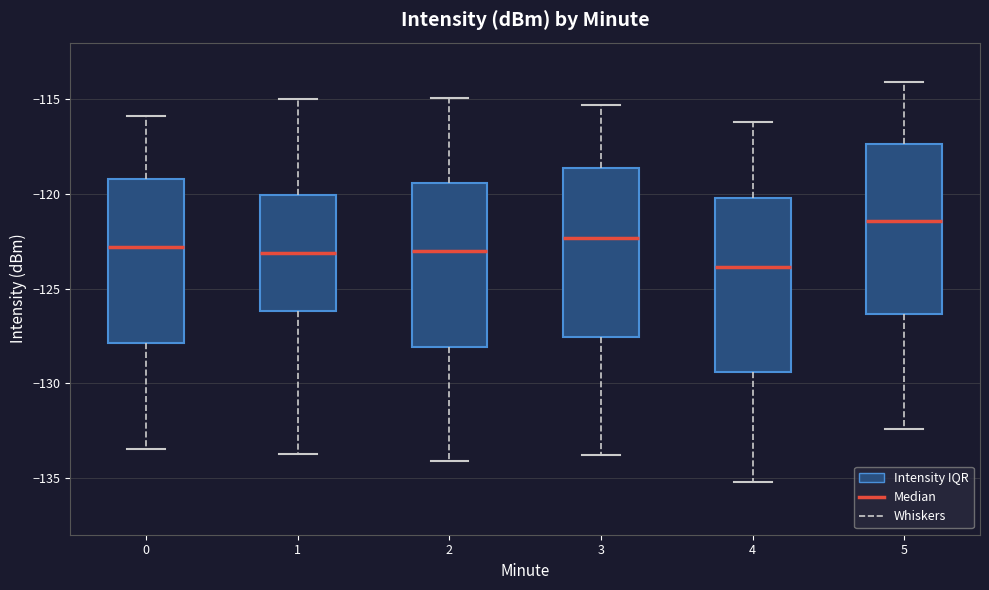

Reading left to right, transcribe this box plot: for each box, give where its median line is, the range the box spans, and where its two whiskers end, as read against the y-axis. The values are not printed on the chart, so give them approximately, as read against the axis.

0: median -123.0, box -128.0 to -119.0, whiskers -133.5 to -116.0
1: median -123.0, box -126.0 to -120.0, whiskers -133.5 to -115.0
2: median -123.0, box -128.0 to -119.5, whiskers -134.0 to -115.0
3: median -122.5, box -127.5 to -118.5, whiskers -134.0 to -115.5
4: median -124.0, box -129.5 to -120.0, whiskers -135.0 to -116.0
5: median -121.5, box -126.5 to -117.5, whiskers -132.5 to -114.0